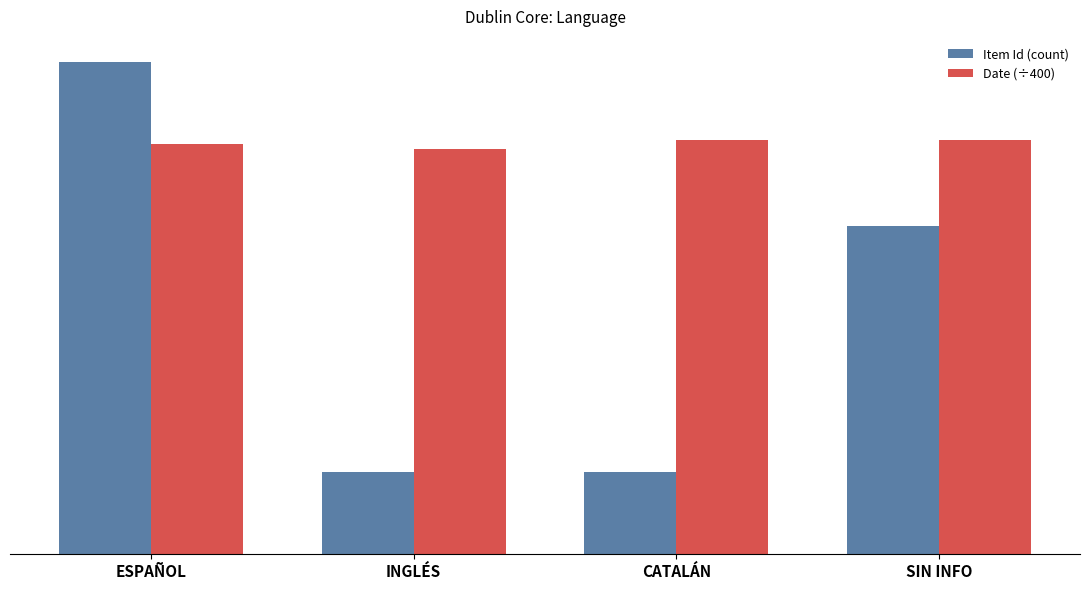

What is the smallest value displayed?

1.0